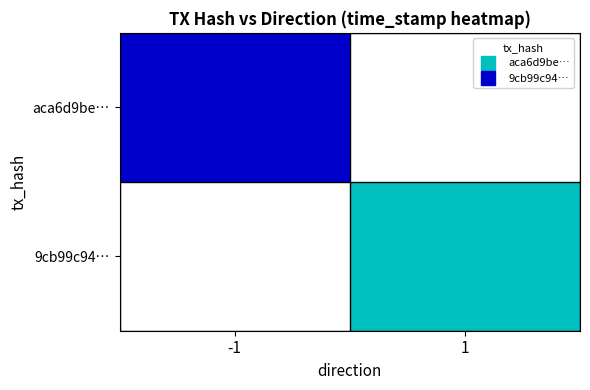

Reading left to right, what are all the values shown in this chart?

aca6d9be…: -1=1684677827	1=0
9cb99c94…: -1=0	1=1684677151